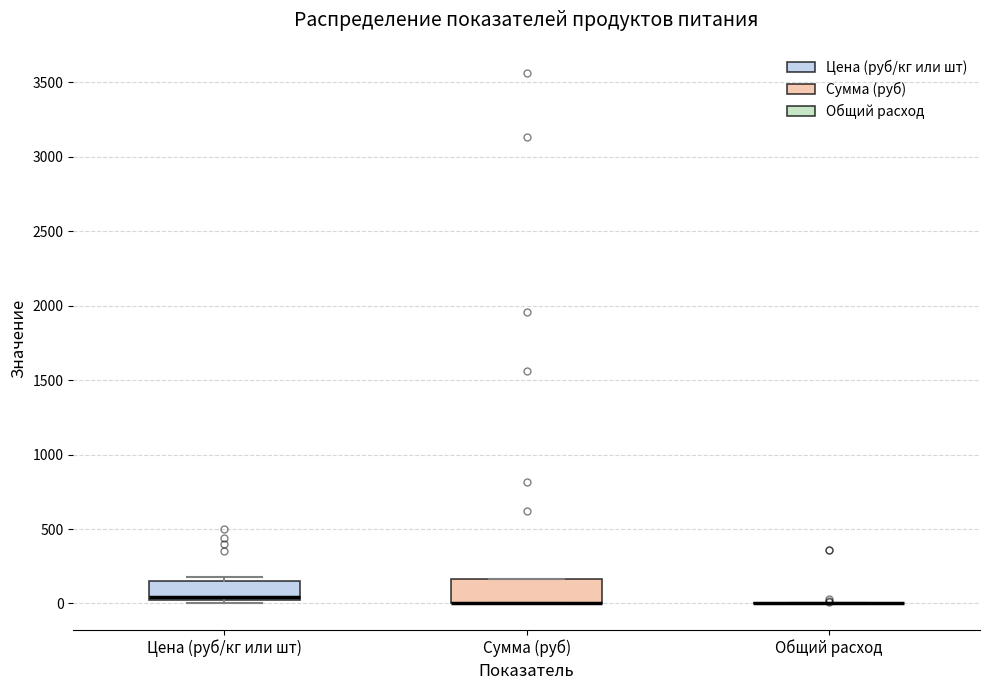

Reading left to right, transcribe this box plot: for each box, give where its median line is, the range the box spans, and where its two whiskers end, as read against the y-axis. The values are not printed on the chart, so give them approximately, as read against the axis.

Цена (руб/кг или шт): median 50, box 0 to 150, whiskers 0 (just below the box's lower edge) to 200
Сумма (руб): median 0 (drawn on the box's lower edge), box 0 to 150, whiskers 0 to 150
Общий расход: box collapsed to a line at 0, whiskers 0 to 0